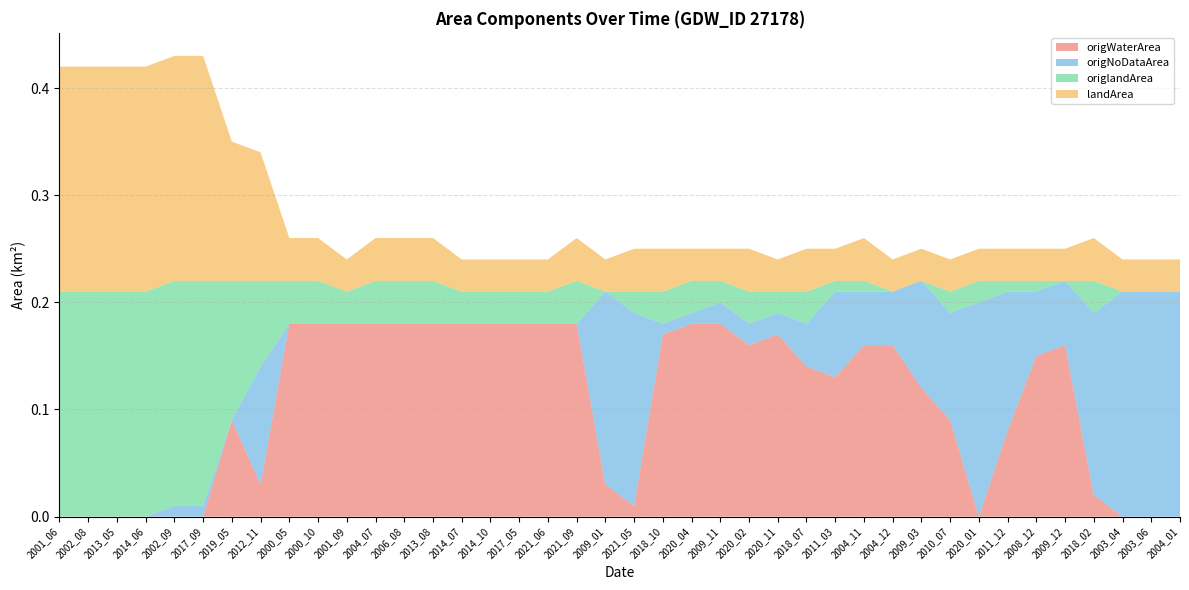

Reading left to right, transcribe all the data shown in this chart.

origWaterArea: 2001_06=0.0	2002_08=0.0	2013_05=0.0	2014_06=0.0	2002_09=0.0	2017_09=0.0	2019_05=0.1	2012_11=0.0	2000_05=0.2	2000_10=0.2	2001_09=0.2	2004_07=0.2	2006_08=0.2	2013_08=0.2	2014_07=0.2	2014_10=0.2	2017_05=0.2	2021_06=0.2	2021_09=0.2	2009_01=0.0	2021_05=0.0	2018_10=0.2	2020_04=0.2	2009_11=0.2	2020_02=0.2	2020_11=0.2	2018_07=0.1	2011_03=0.1	2004_11=0.2	2004_12=0.2	2009_03=0.1	2010_07=0.1	2020_01=0.0	2011_12=0.1	2008_12=0.1	2009_12=0.2	2018_02=0.0	2003_04=0.0	2003_06=0.0	2004_01=0.0
origNoDataArea: 2001_06=0.0	2002_08=0.0	2013_05=0.0	2014_06=0.0	2002_09=0.0	2017_09=0.0	2019_05=0.0	2012_11=0.1	2000_05=0.0	2000_10=0.0	2001_09=0.0	2004_07=0.0	2006_08=0.0	2013_08=0.0	2014_07=0.0	2014_10=0.0	2017_05=0.0	2021_06=0.0	2021_09=0.0	2009_01=0.2	2021_05=0.2	2018_10=0.0	2020_04=0.0	2009_11=0.0	2020_02=0.0	2020_11=0.0	2018_07=0.0	2011_03=0.1	2004_11=0.1	2004_12=0.1	2009_03=0.1	2010_07=0.1	2020_01=0.2	2011_12=0.1	2008_12=0.1	2009_12=0.1	2018_02=0.2	2003_04=0.2	2003_06=0.2	2004_01=0.2
origlandArea: 2001_06=0.2	2002_08=0.2	2013_05=0.2	2014_06=0.2	2002_09=0.2	2017_09=0.2	2019_05=0.1	2012_11=0.1	2000_05=0.0	2000_10=0.0	2001_09=0.0	2004_07=0.0	2006_08=0.0	2013_08=0.0	2014_07=0.0	2014_10=0.0	2017_05=0.0	2021_06=0.0	2021_09=0.0	2009_01=0.0	2021_05=0.0	2018_10=0.0	2020_04=0.0	2009_11=0.0	2020_02=0.0	2020_11=0.0	2018_07=0.0	2011_03=0.0	2004_11=0.0	2004_12=0.0	2009_03=0.0	2010_07=0.0	2020_01=0.0	2011_12=0.0	2008_12=0.0	2009_12=0.0	2018_02=0.0	2003_04=0.0	2003_06=0.0	2004_01=0.0
landArea: 2001_06=0.2	2002_08=0.2	2013_05=0.2	2014_06=0.2	2002_09=0.2	2017_09=0.2	2019_05=0.1	2012_11=0.1	2000_05=0.0	2000_10=0.0	2001_09=0.0	2004_07=0.0	2006_08=0.0	2013_08=0.0	2014_07=0.0	2014_10=0.0	2017_05=0.0	2021_06=0.0	2021_09=0.0	2009_01=0.0	2021_05=0.0	2018_10=0.0	2020_04=0.0	2009_11=0.0	2020_02=0.0	2020_11=0.0	2018_07=0.0	2011_03=0.0	2004_11=0.0	2004_12=0.0	2009_03=0.0	2010_07=0.0	2020_01=0.0	2011_12=0.0	2008_12=0.0	2009_12=0.0	2018_02=0.0	2003_04=0.0	2003_06=0.0	2004_01=0.0